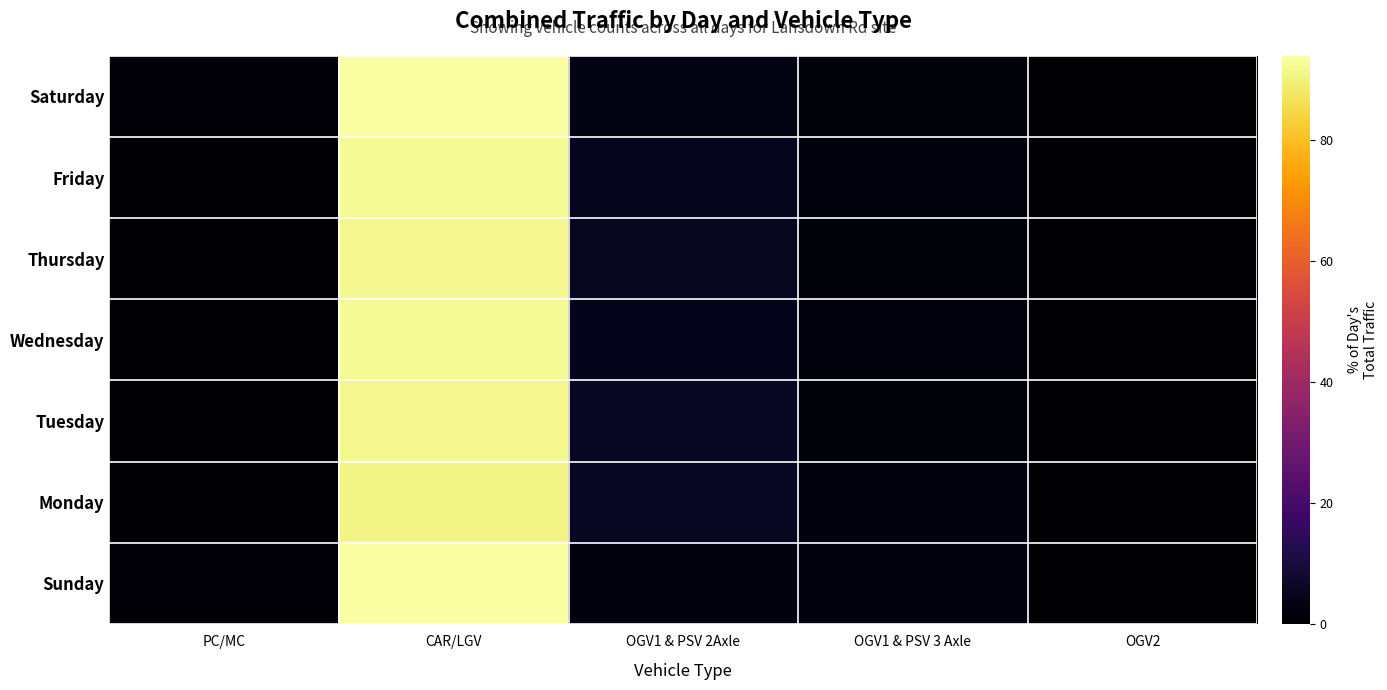

What is the total value across all series at PC/MC?

4.8